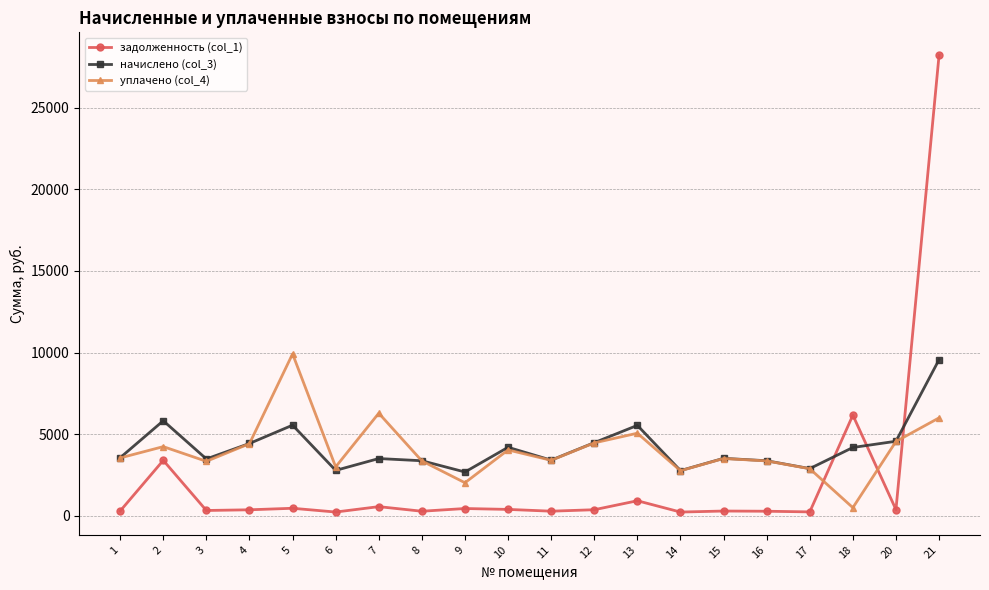

The value of уплачено (col_4) at 16 is 4382.2. True or false?

False